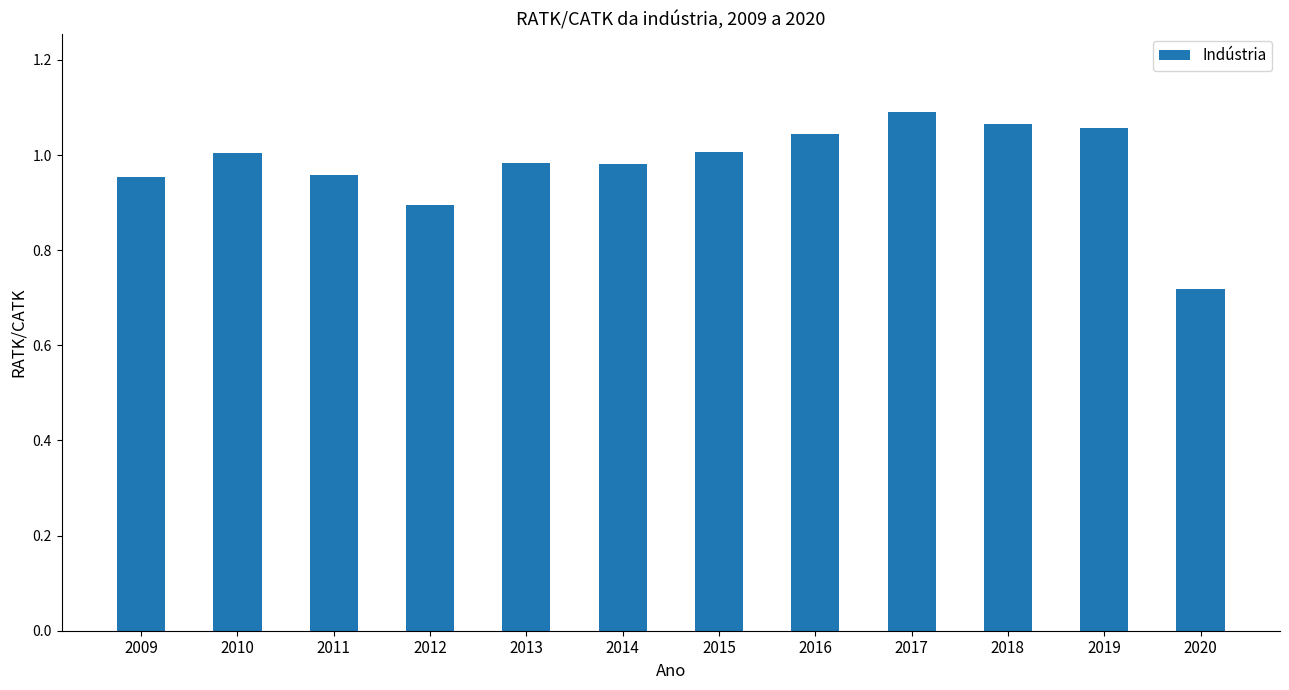

True or false: the data shows 0.6 at 2017.

False